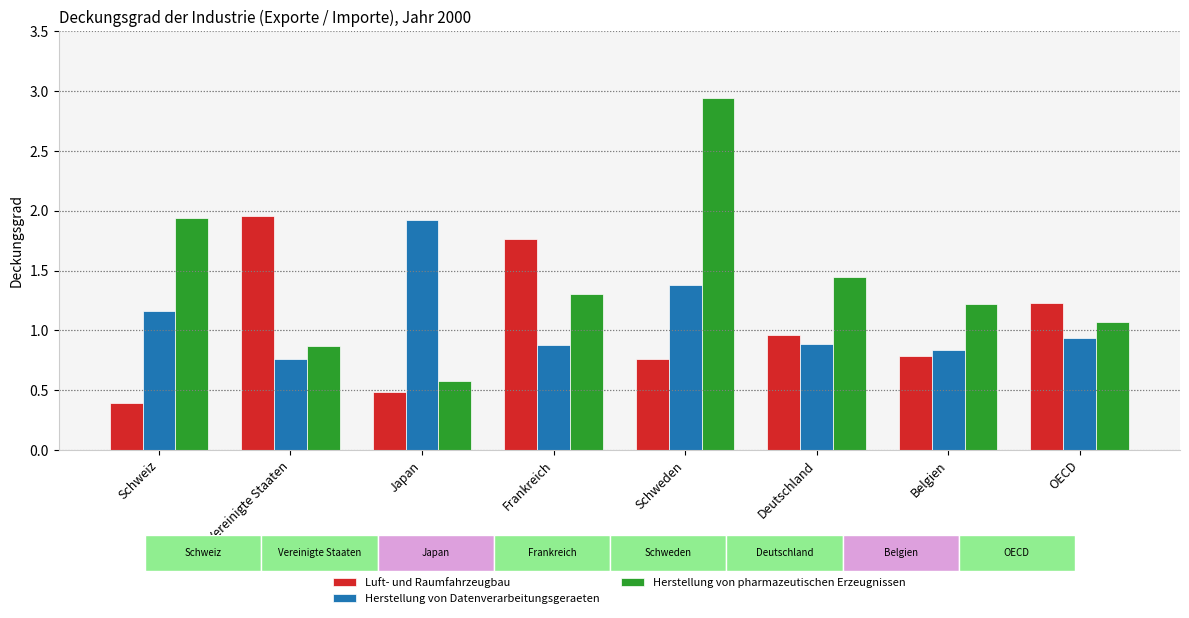

Which series changed the most between Vereinigte Staaten and Belgien?

Luft- und Raumfahrzeugbau